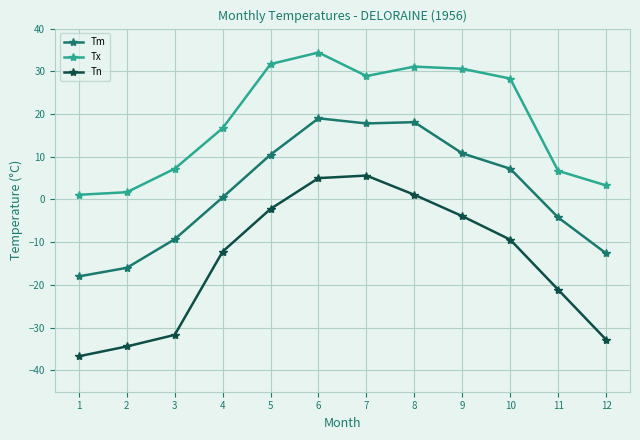

True or false: Tx has more than 2 interior local peaks.

False